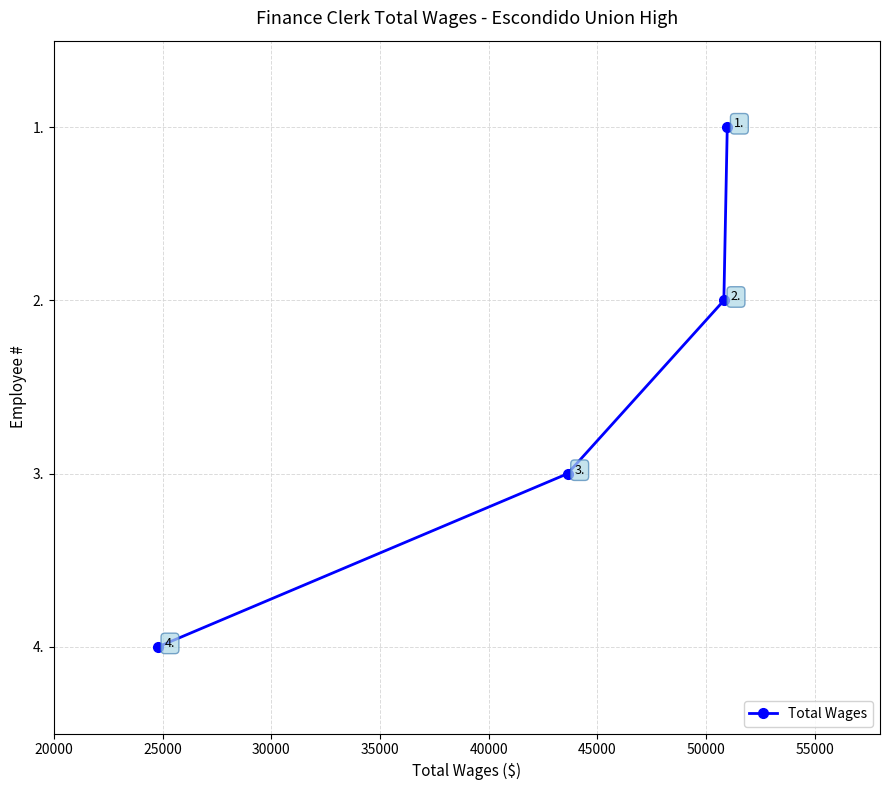

Count the number of data series in this chart.

1